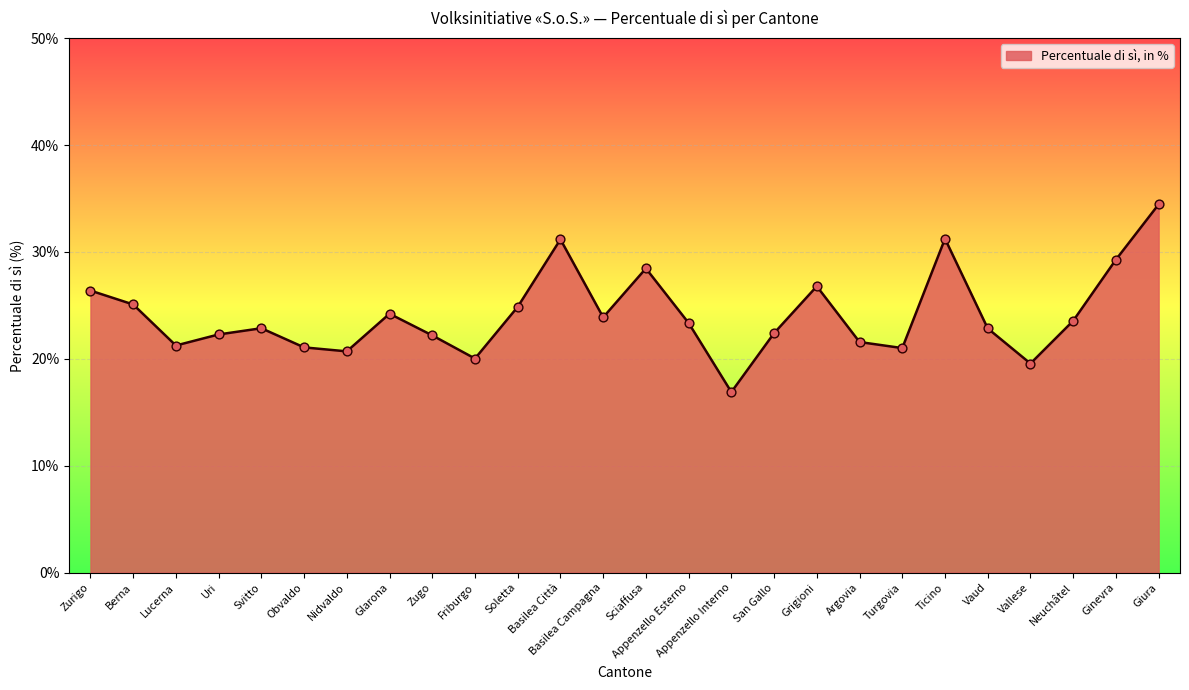

What is the change in value from Friburgo to Vaud?

+2.8